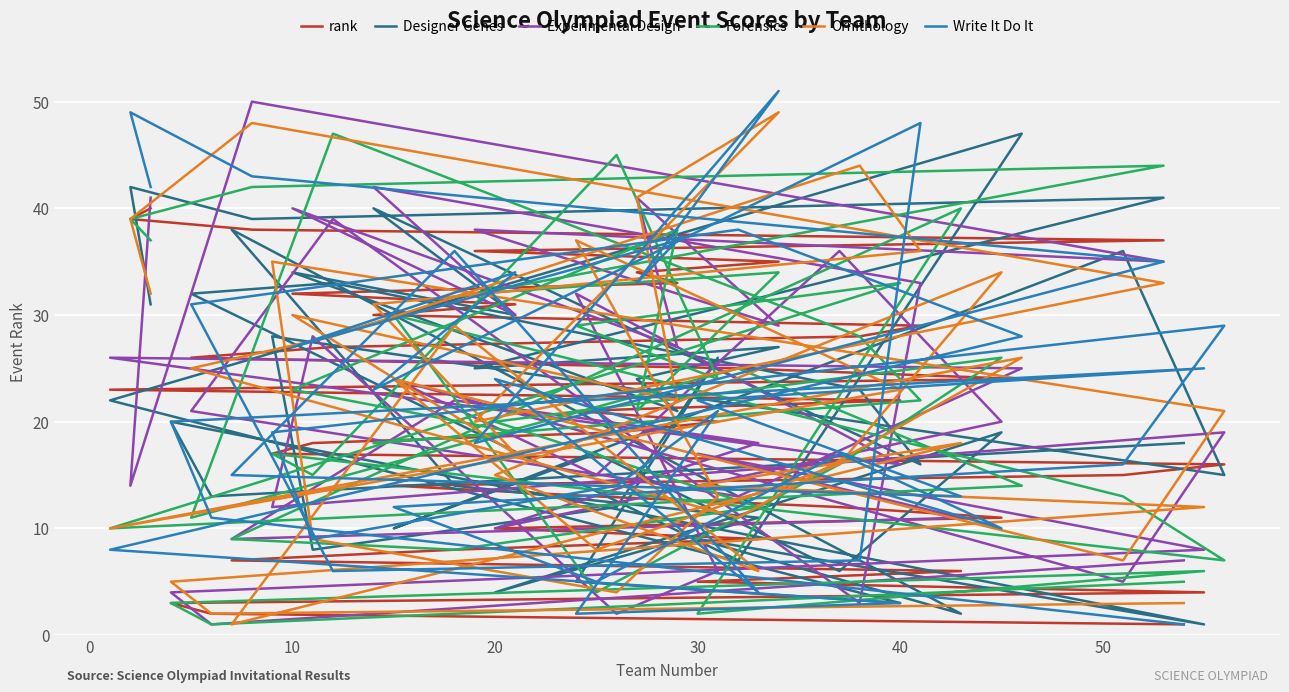

What is the greatest value displayed?

51